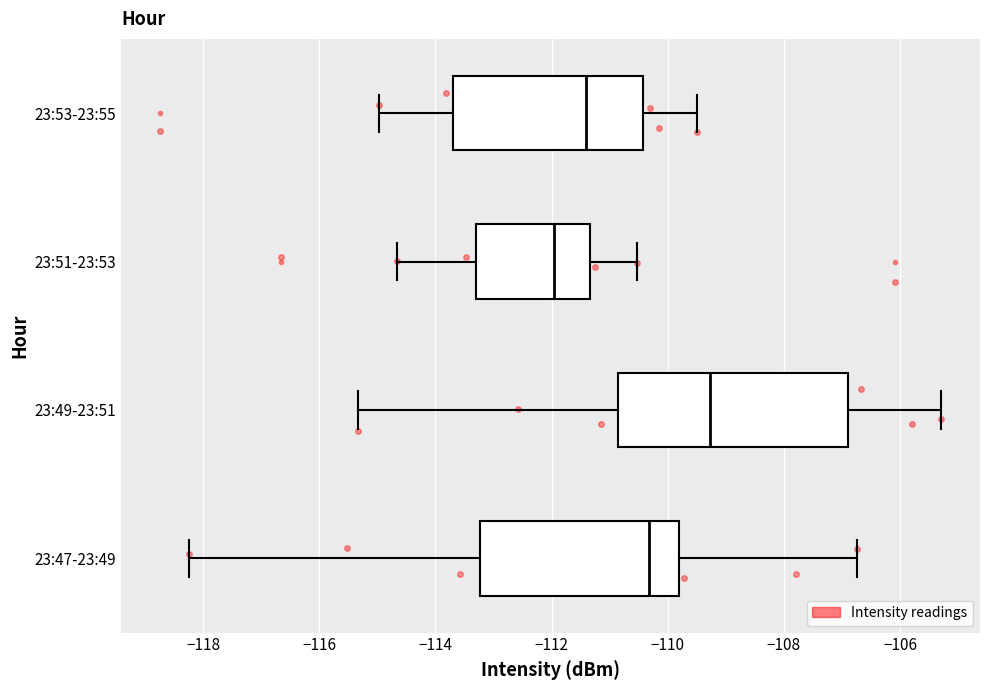

Reading bottom to top, transcribe this box plot: for each box, give where its median line is, the range the box spans, and where its two whiskers end, as read against the x-axis. The values are not printed on the chart, so give them approximately, as read against the axis.

23:47-23:49: median -110.4, box -113.2 to -109.8, whiskers -118.2 to -106.8
23:49-23:51: median -109.2, box -110.8 to -106.8, whiskers -115.4 to -105.2
23:51-23:53: median -112.0, box -113.2 to -111.4, whiskers -114.6 to -110.6
23:53-23:55: median -111.4, box -113.6 to -110.4, whiskers -115.0 to -109.4